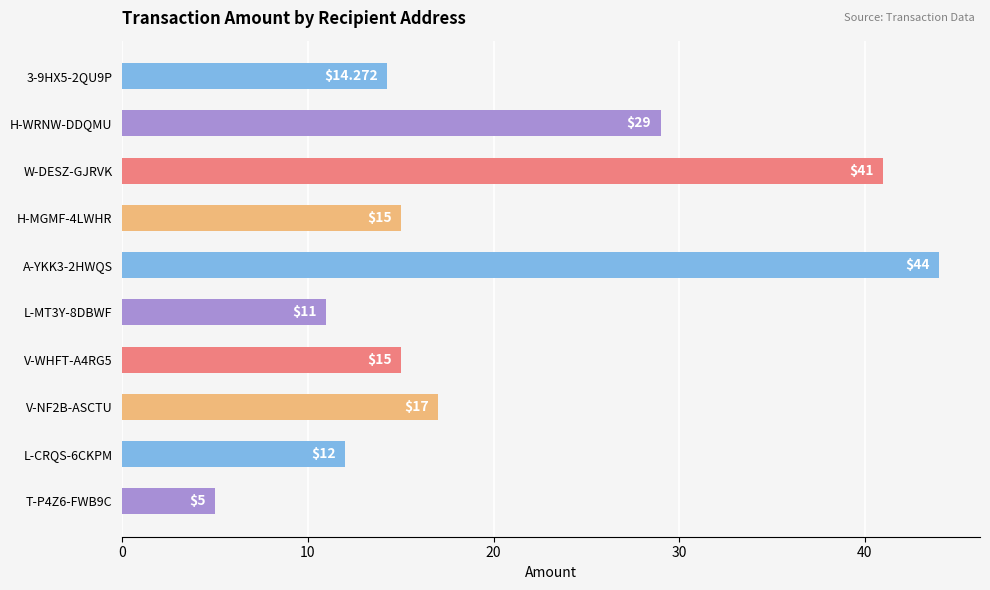

What is the difference between the maximum and minimum values?

39.0